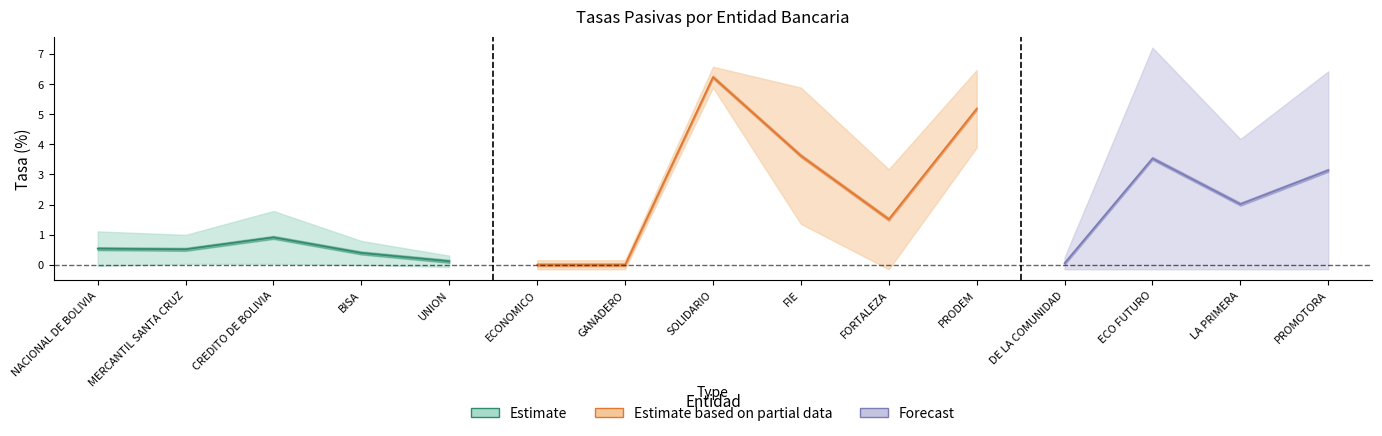

The value of DPF 30 MN at DE LA COMUNIDAD is 0.1. True or false?

True